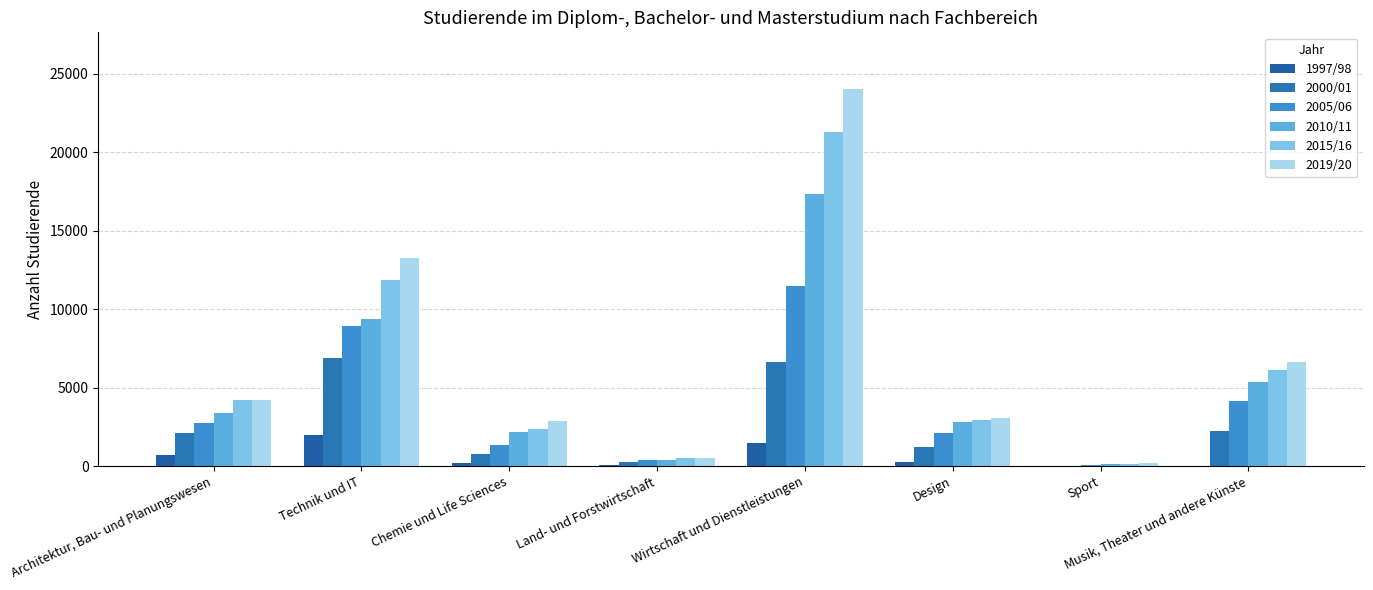

Reading left to right, what are all the values shown in this chart?

1997/98: Architektur, Bau- und Planungswesen=705	Technik und IT=2014	Chemie und Life Sciences=227	Land- und Forstwirtschaft=91	Wirtschaft und Dienstleistungen=1497	Design=249	Sport=0	Musik, Theater und andere Künste=0
2000/01: Architektur, Bau- und Planungswesen=2098	Technik und IT=6860	Chemie und Life Sciences=772	Land- und Forstwirtschaft=295	Wirtschaft und Dienstleistungen=6603	Design=1237	Sport=35	Musik, Theater und andere Künste=2248
2005/06: Architektur, Bau- und Planungswesen=2729	Technik und IT=8902	Chemie und Life Sciences=1321	Land- und Forstwirtschaft=369	Wirtschaft und Dienstleistungen=11454	Design=2136	Sport=76	Musik, Theater und andere Künste=4175
2010/11: Architektur, Bau- und Planungswesen=3382	Technik und IT=9343	Chemie und Life Sciences=2191	Land- und Forstwirtschaft=404	Wirtschaft und Dienstleistungen=17333	Design=2800	Sport=121	Musik, Theater und andere Künste=5377
2015/16: Architektur, Bau- und Planungswesen=4183	Technik und IT=11846	Chemie und Life Sciences=2358	Land- und Forstwirtschaft=505	Wirtschaft und Dienstleistungen=21272	Design=2920	Sport=165	Musik, Theater und andere Künste=6111
2019/20: Architektur, Bau- und Planungswesen=4218	Technik und IT=13262	Chemie und Life Sciences=2881	Land- und Forstwirtschaft=511	Wirtschaft und Dienstleistungen=24027	Design=3073	Sport=185	Musik, Theater und andere Künste=6603